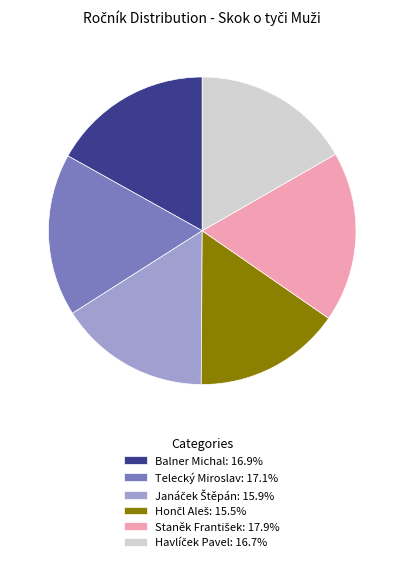

Is there any slice that represents more than half of the pie?

No